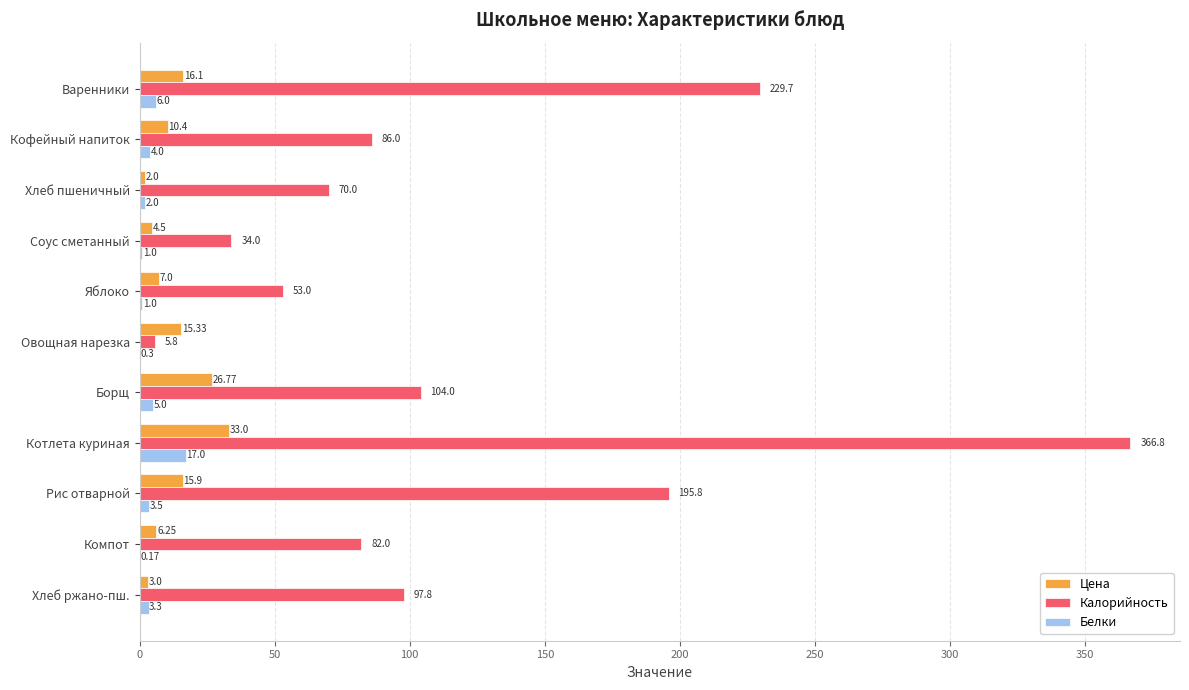

What is the sum of the Калорийность values at Соус сметанный and Борщ?

138.0